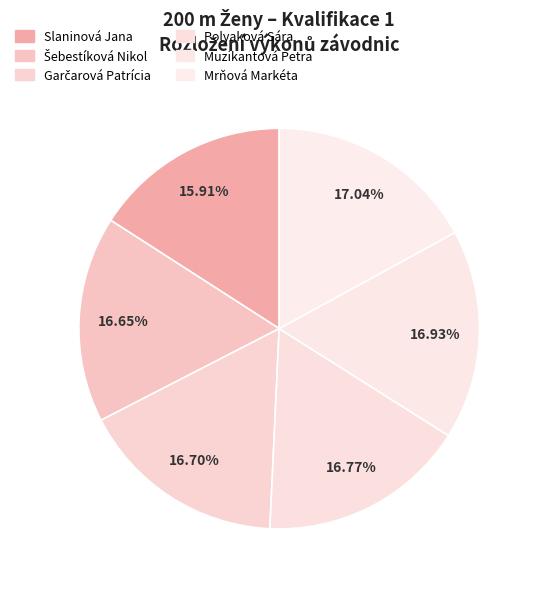

Approximately how many times larger is the value at Garčarová Patrícia compared to Polyaková Sára?

1.0